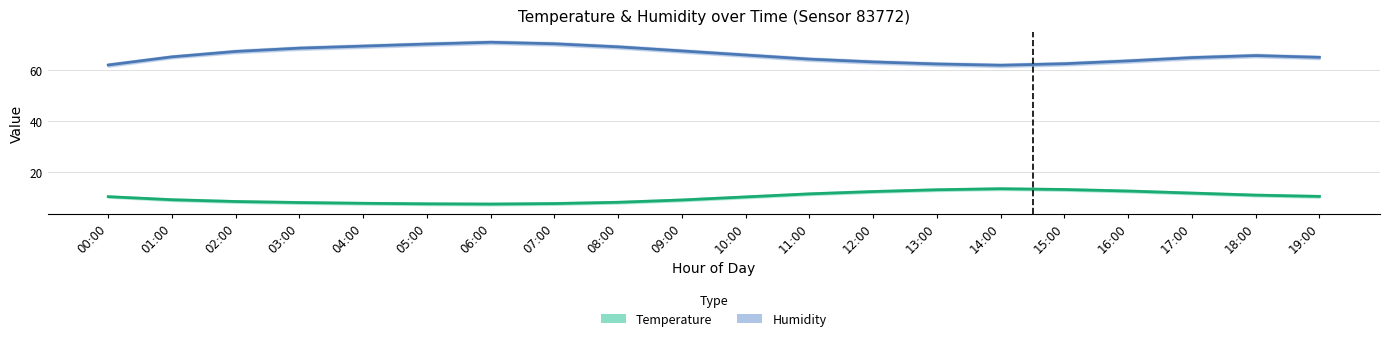

What is the sum of all hum_upper values?

1331.8